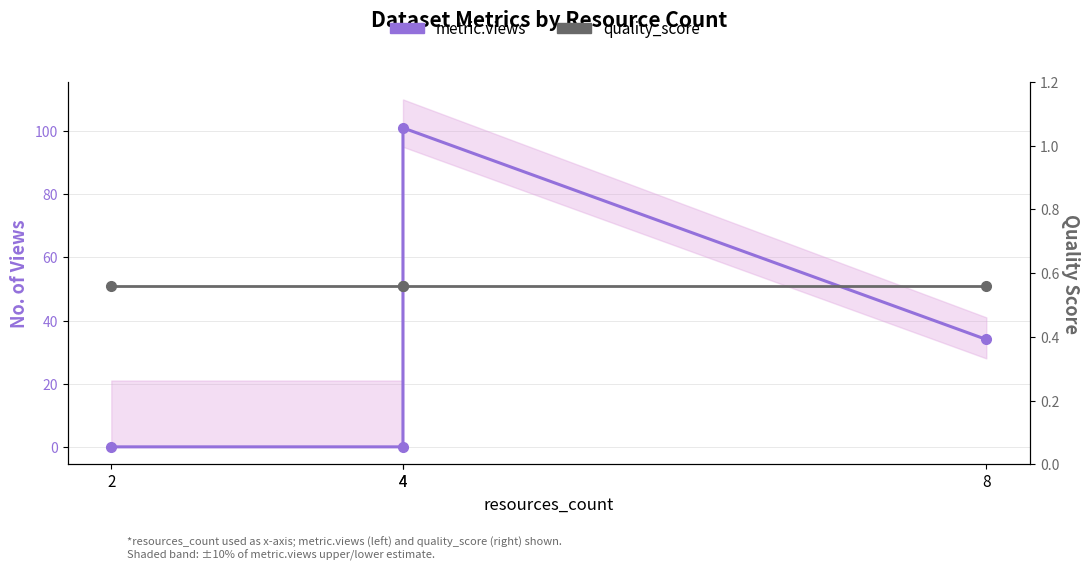

At how many categories does at least one series exceed 47?

1